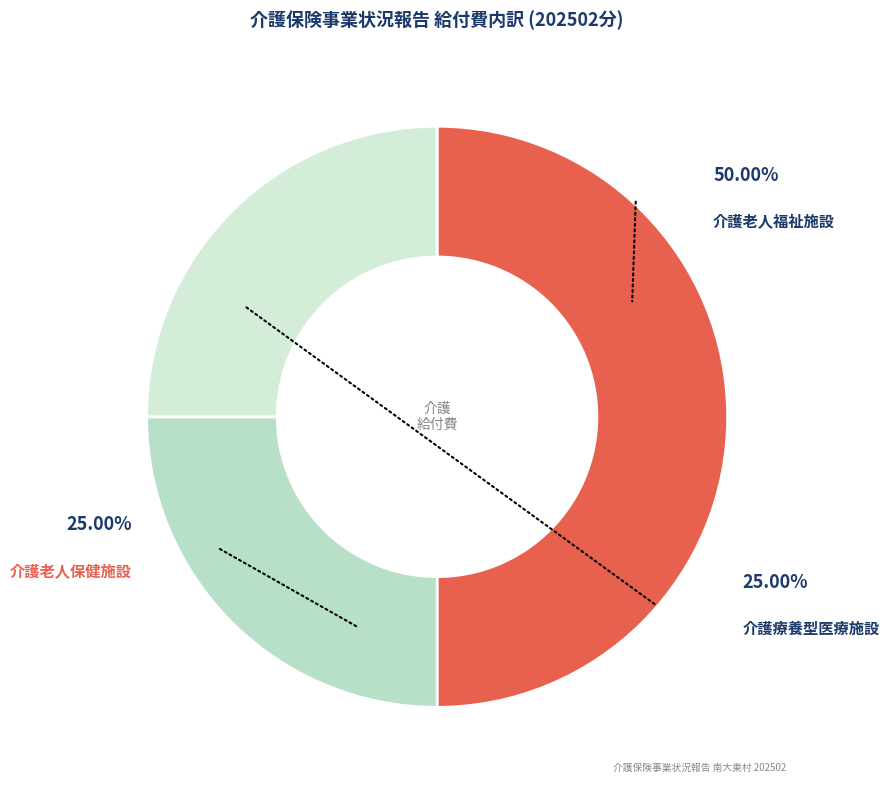

What portion of the pie excludes 介護療養型医療施設?

75.0%